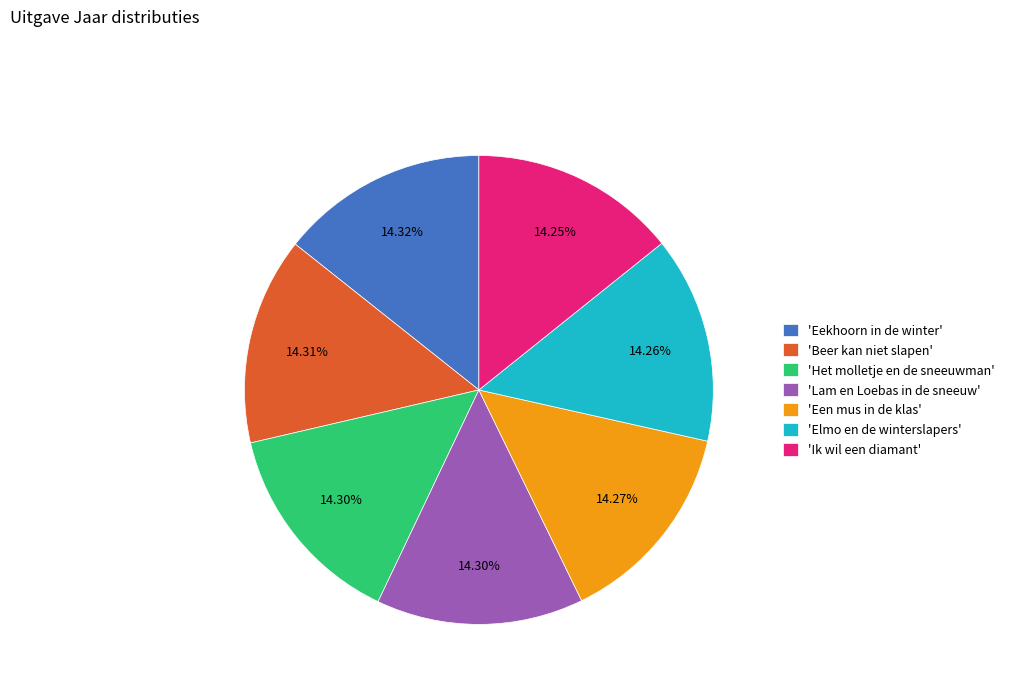

How many slices are in this pie chart?

7